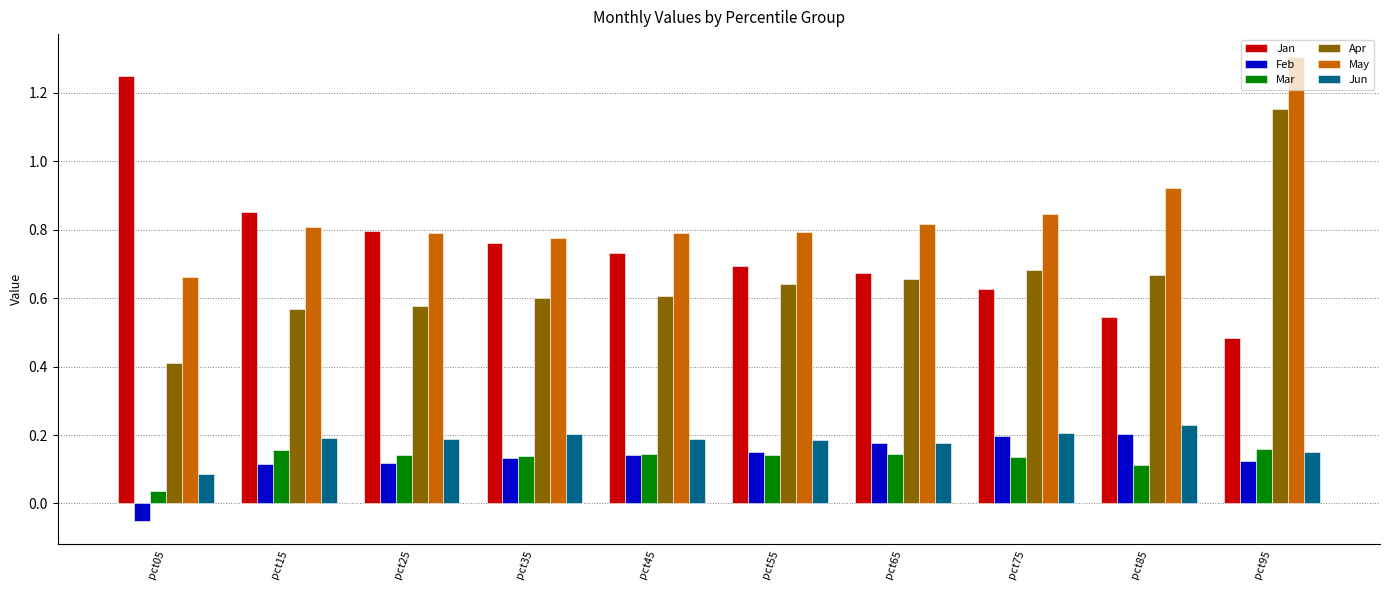

Is it true that May equals 2.0 at pct95?

False